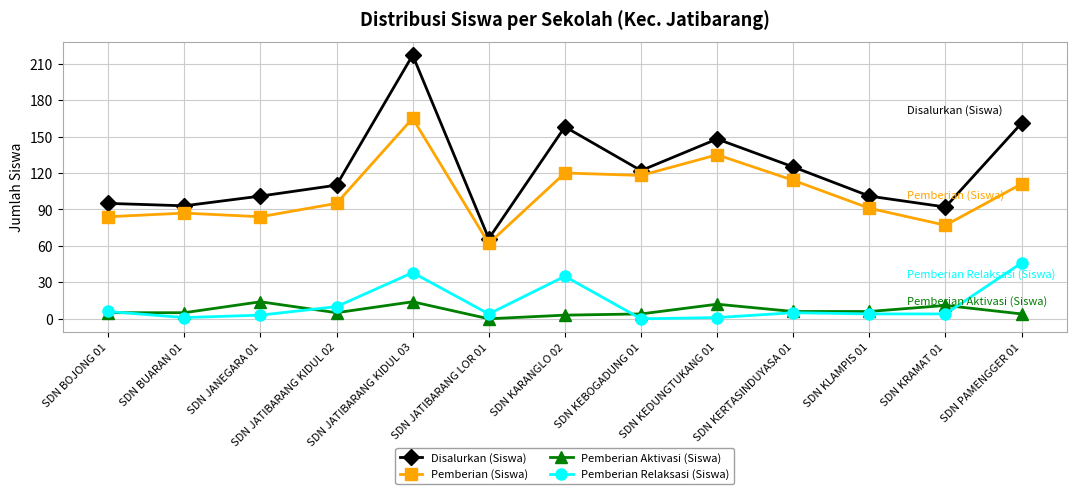

Reading left to right, what are all the values shown in this chart?

Disalurkan (Siswa): SDN BOJONG 01=95	SDN BUARAN 01=93	SDN JANEGARA 01=101	SDN JATIBARANG KIDUL 02=110	SDN JATIBARANG KIDUL 03=217	SDN JATIBARANG LOR 01=66	SDN KARANGLO 02=158	SDN KEBOGADUNG 01=122	SDN KEDUNGTUKANG 01=148	SDN KERTASINDUYASA 01=125	SDN KLAMPIS 01=101	SDN KRAMAT 01=92	SDN PAMENGGER 01=161
Pemberian (Siswa): SDN BOJONG 01=84	SDN BUARAN 01=87	SDN JANEGARA 01=84	SDN JATIBARANG KIDUL 02=95	SDN JATIBARANG KIDUL 03=165	SDN JATIBARANG LOR 01=62	SDN KARANGLO 02=120	SDN KEBOGADUNG 01=118	SDN KEDUNGTUKANG 01=135	SDN KERTASINDUYASA 01=114	SDN KLAMPIS 01=91	SDN KRAMAT 01=77	SDN PAMENGGER 01=111
Pemberian Aktivasi (Siswa): SDN BOJONG 01=5	SDN BUARAN 01=5	SDN JANEGARA 01=14	SDN JATIBARANG KIDUL 02=5	SDN JATIBARANG KIDUL 03=14	SDN JATIBARANG LOR 01=0	SDN KARANGLO 02=3	SDN KEBOGADUNG 01=4	SDN KEDUNGTUKANG 01=12	SDN KERTASINDUYASA 01=6	SDN KLAMPIS 01=6	SDN KRAMAT 01=11	SDN PAMENGGER 01=4
Pemberian Relaksasi (Siswa): SDN BOJONG 01=6	SDN BUARAN 01=1	SDN JANEGARA 01=3	SDN JATIBARANG KIDUL 02=10	SDN JATIBARANG KIDUL 03=38	SDN JATIBARANG LOR 01=4	SDN KARANGLO 02=35	SDN KEBOGADUNG 01=0	SDN KEDUNGTUKANG 01=1	SDN KERTASINDUYASA 01=5	SDN KLAMPIS 01=4	SDN KRAMAT 01=4	SDN PAMENGGER 01=46